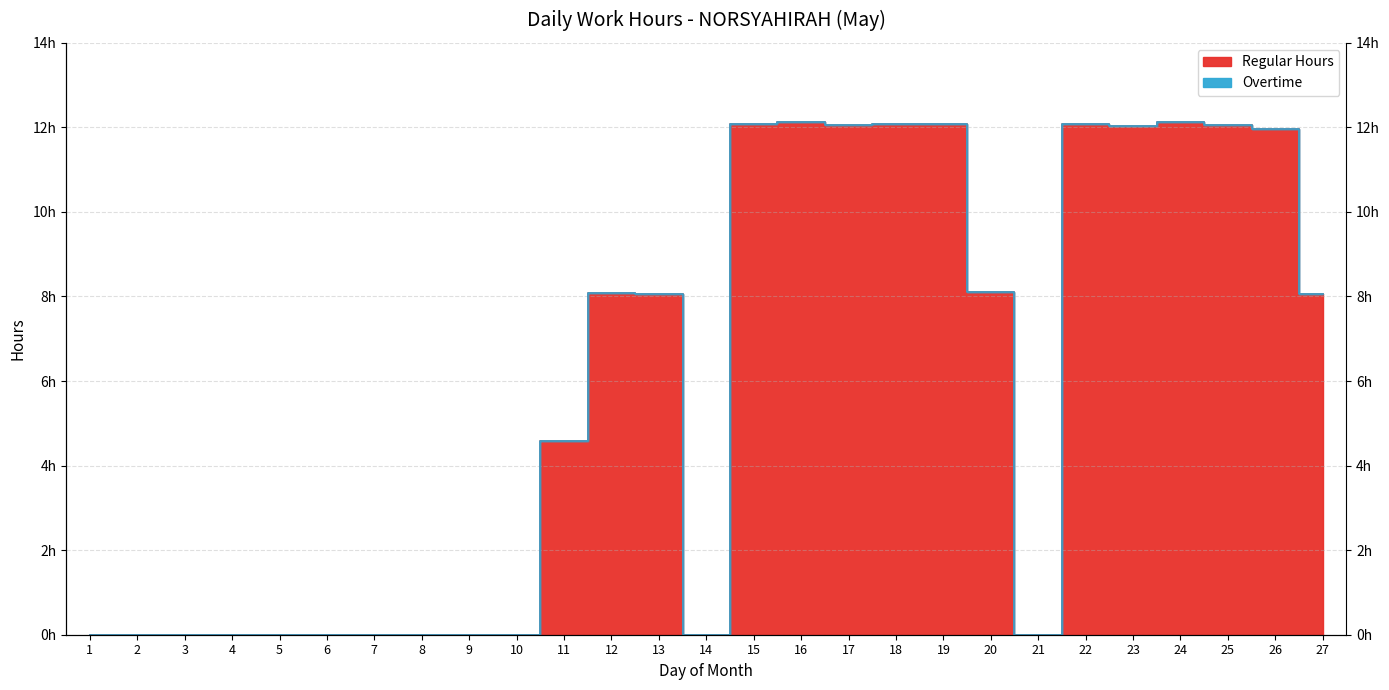

Rank the categories by value from lowest to highest.

1, 2, 3, 4, 5, 6, 7, 8, 9, 10, 14, 21, 11, 27, 13, 12, 20, 26, 23, 25, 17, 19, 22, 15, 18, 16, 24